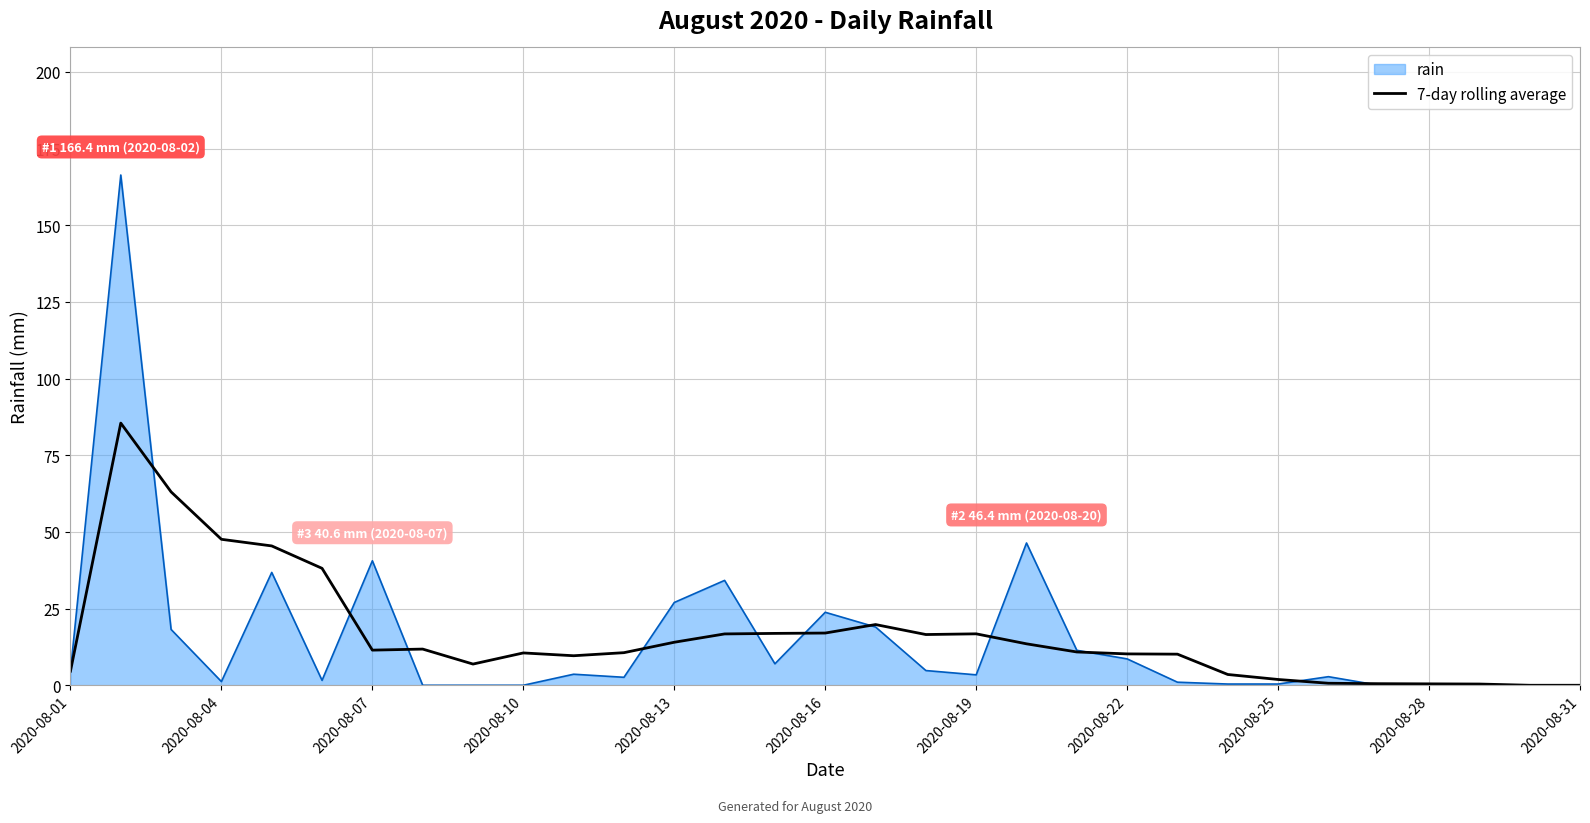

List the series in order of their peak value, highest first.

rain, 7-day rolling average